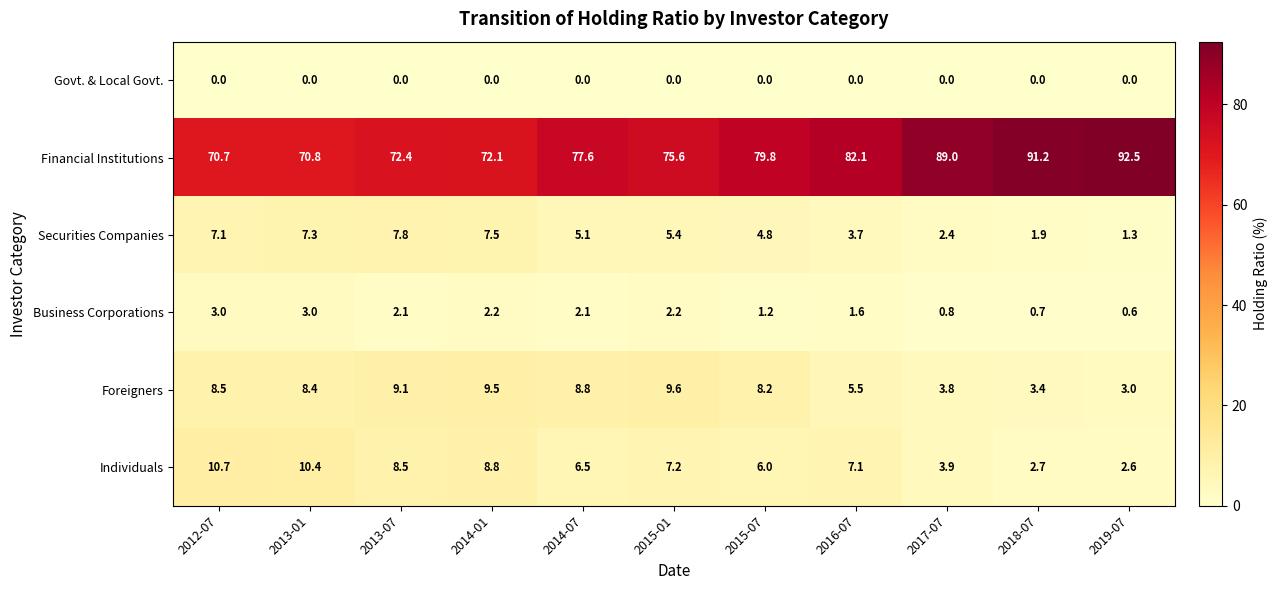

What is the total value across all series at 2019-07?

100.0